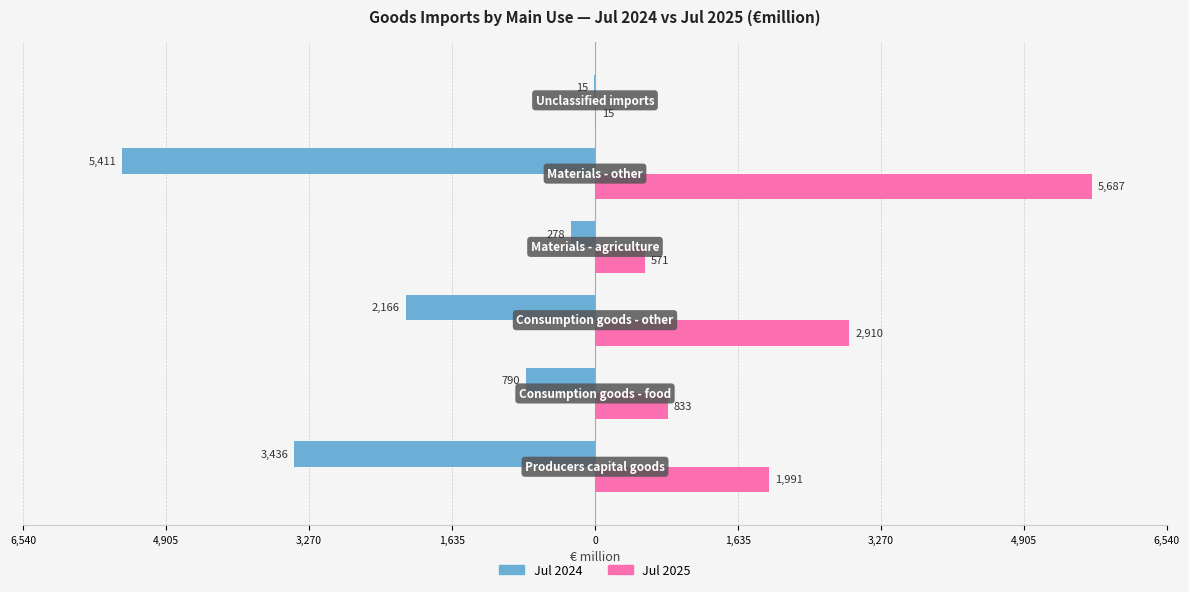

What are all the series names shown in the legend?

Jul 2024, Jul 2025